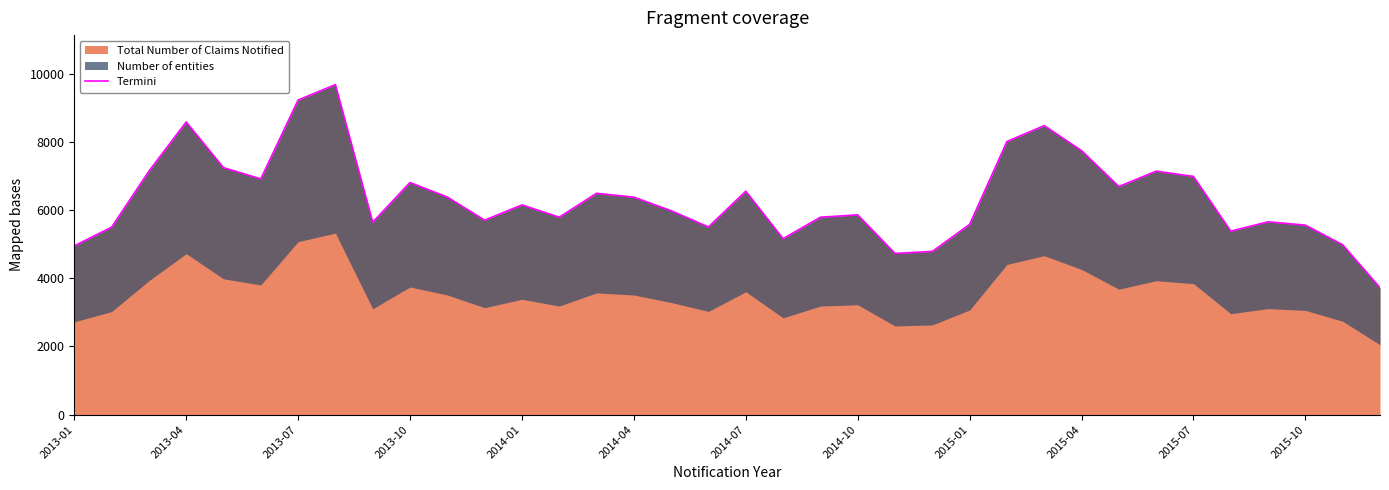

What is the highest value of the Total Number of Claims Notified series?

9684.2